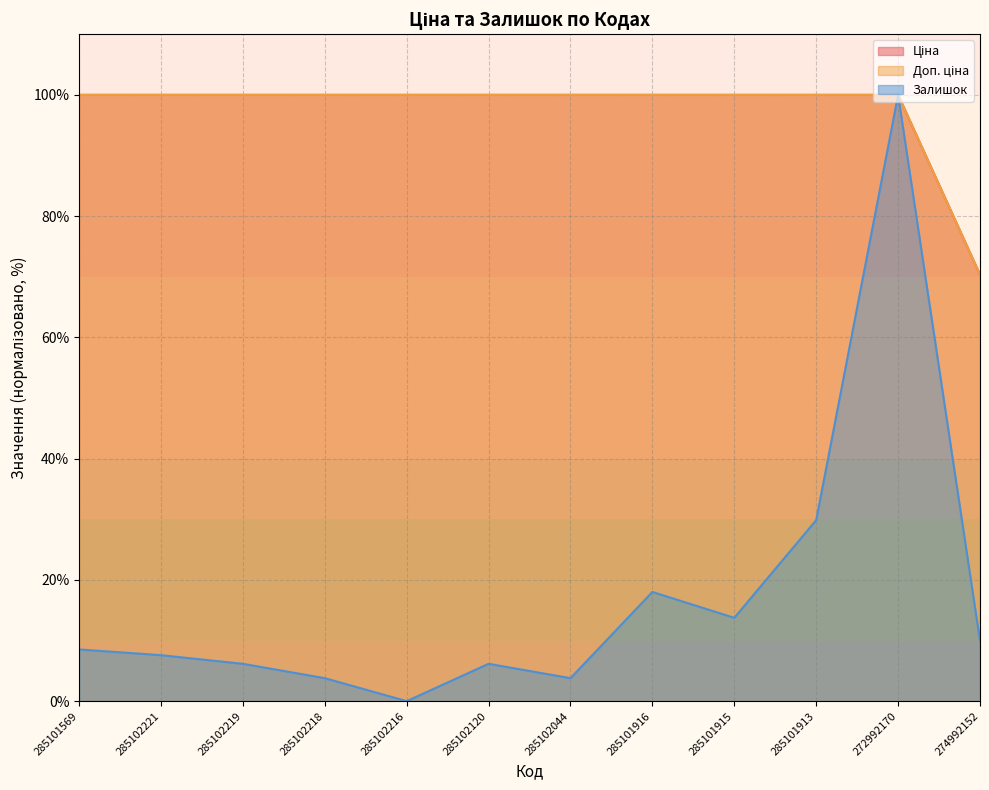

Where is Доп. ціна nearest to the value 85?

274992152